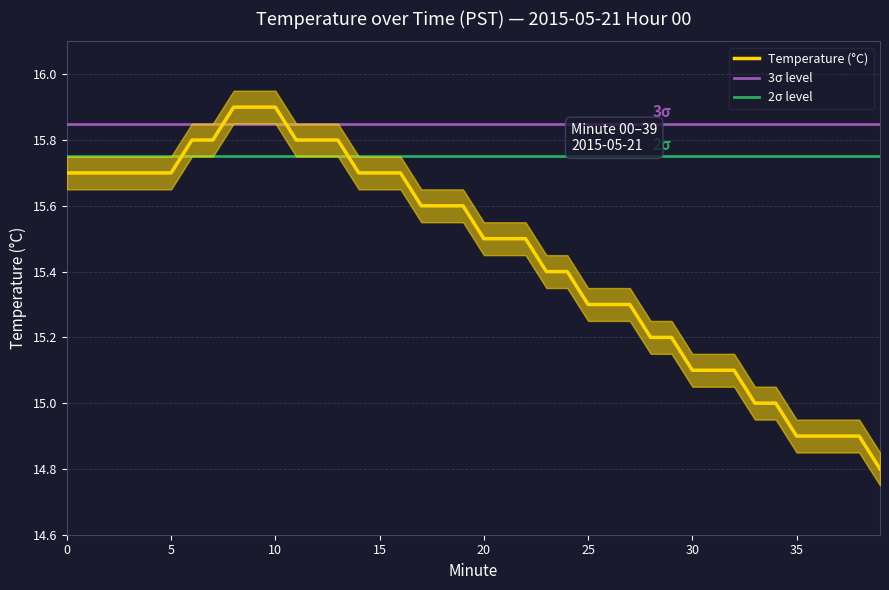

Rank the categories by value from lowest to highest.

39, 35, 36, 37, 38, 33, 34, 30, 31, 32, 28, 29, 25, 26, 27, 23, 24, 20, 21, 22, 17, 18, 19, 0, 1, 2, 3, 4, 5, 14, 15, 16, 6, 7, 11, 12, 13, 8, 9, 10